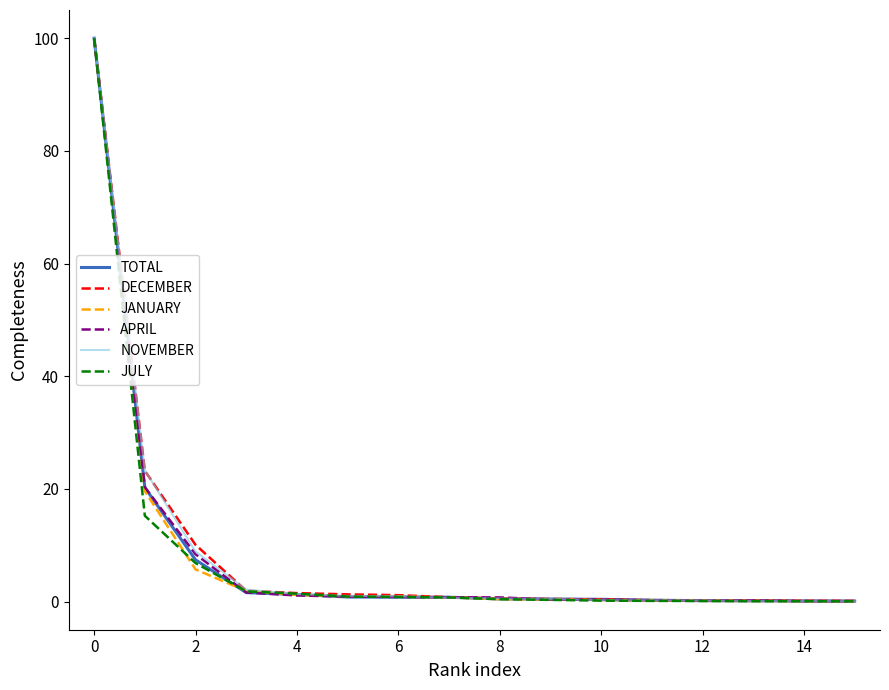

Which series ends up on top after the final intersection of TOTAL and APRIL?

TOTAL